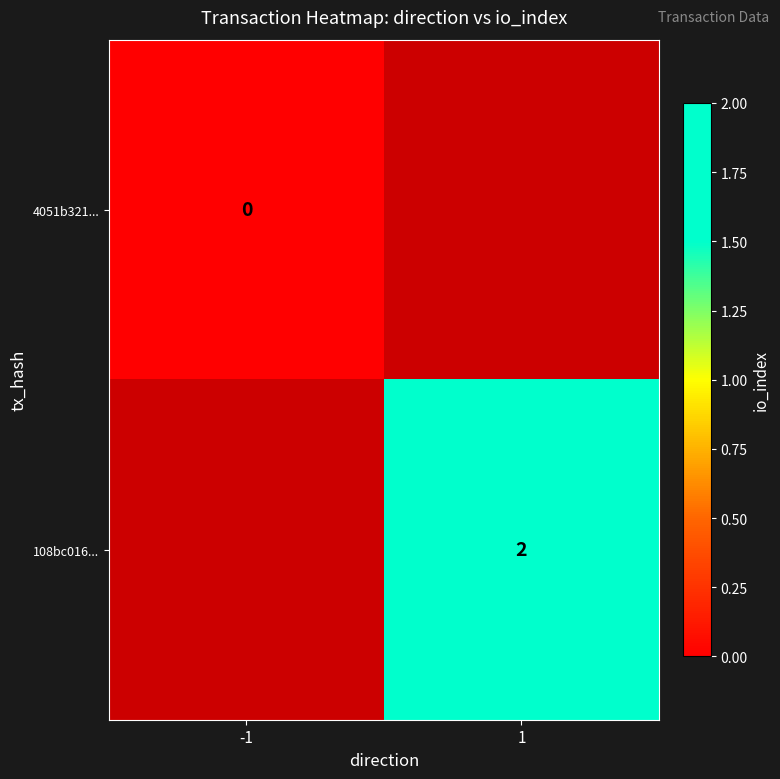

Is it true that 108bc016... equals 1.1 at 1?

False